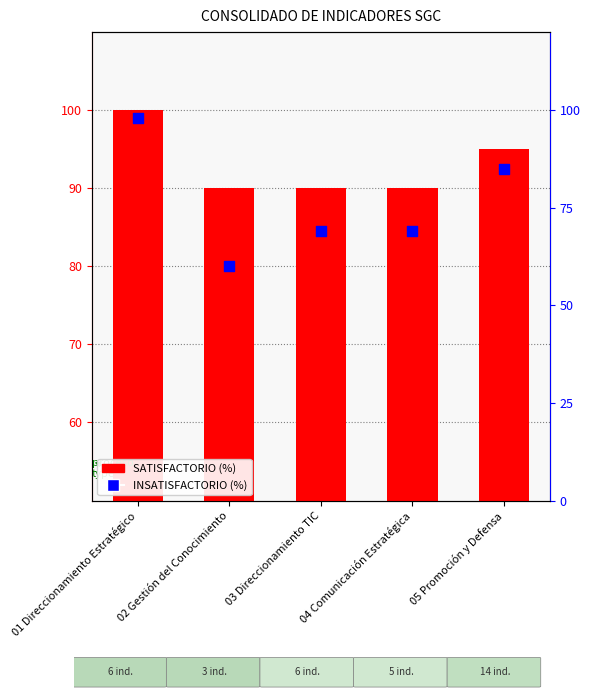

Which series has the widest spread of Y values?

INSATISFACTORIO (%)